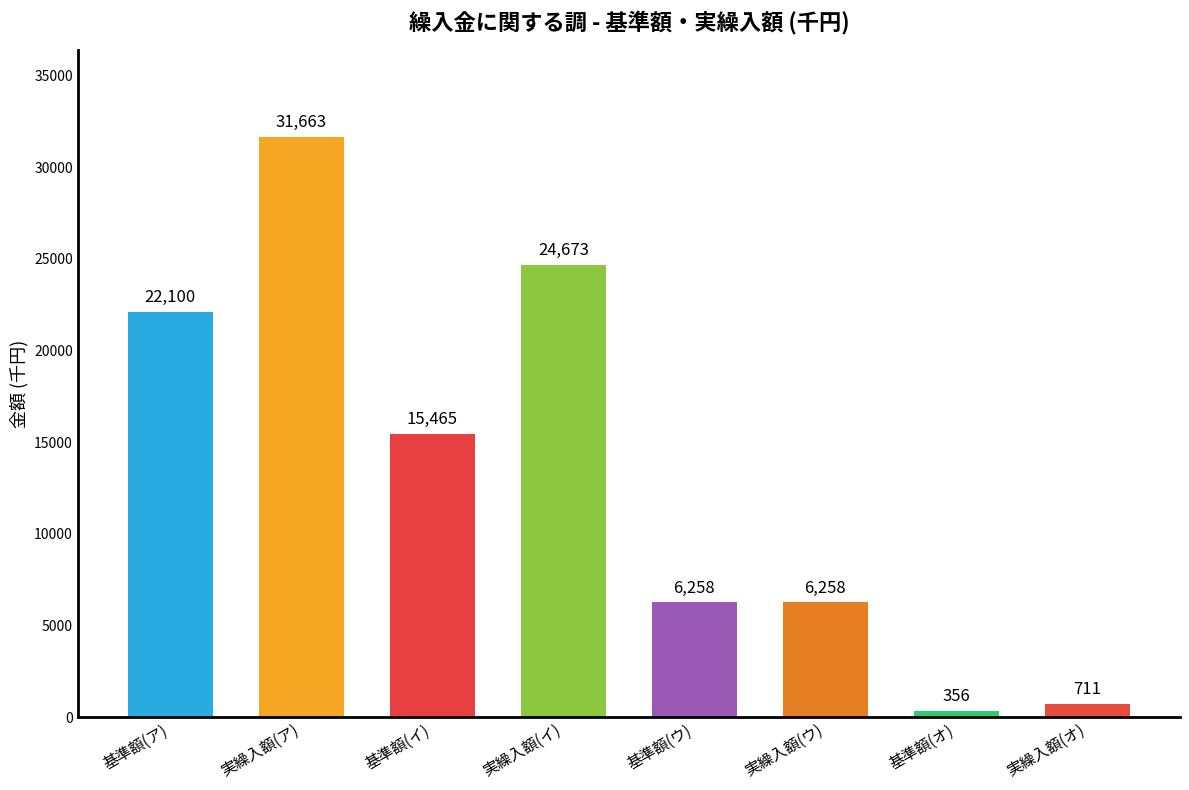

What is the sum of the values at 基準額(ウ) and 基準額(オ)?

6614